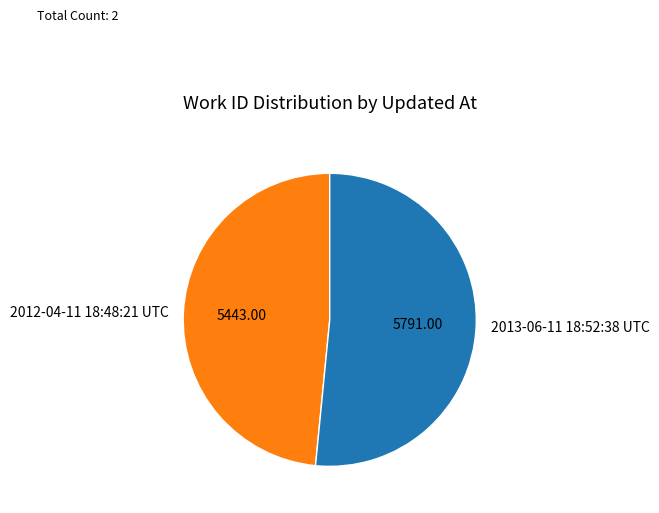

Which slice is the largest?

2013-06-11 18:52:38 UTC